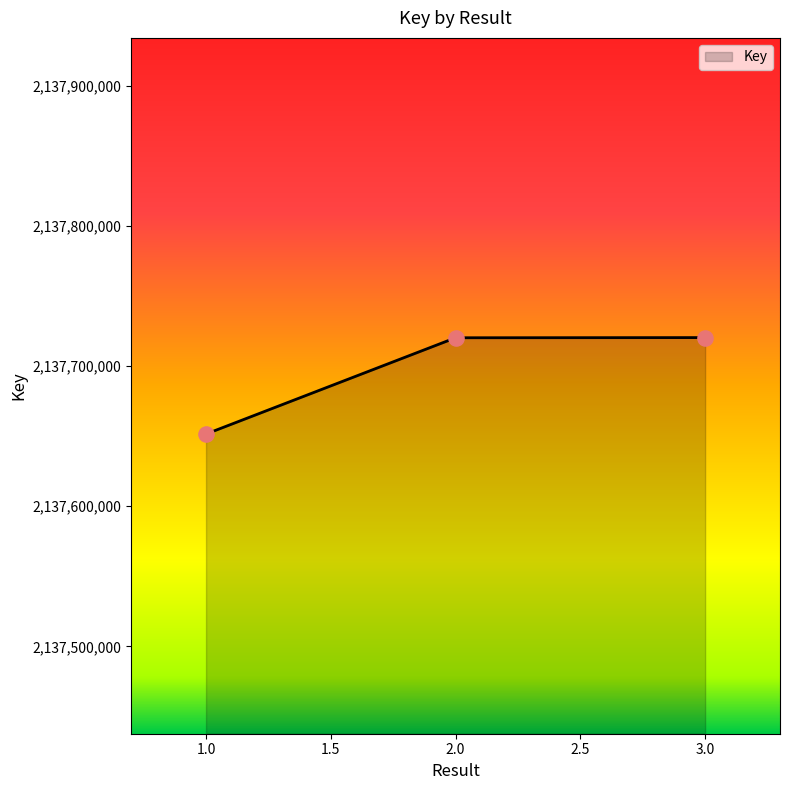

Which has a higher value, 1.0 or 3.0?

3.0